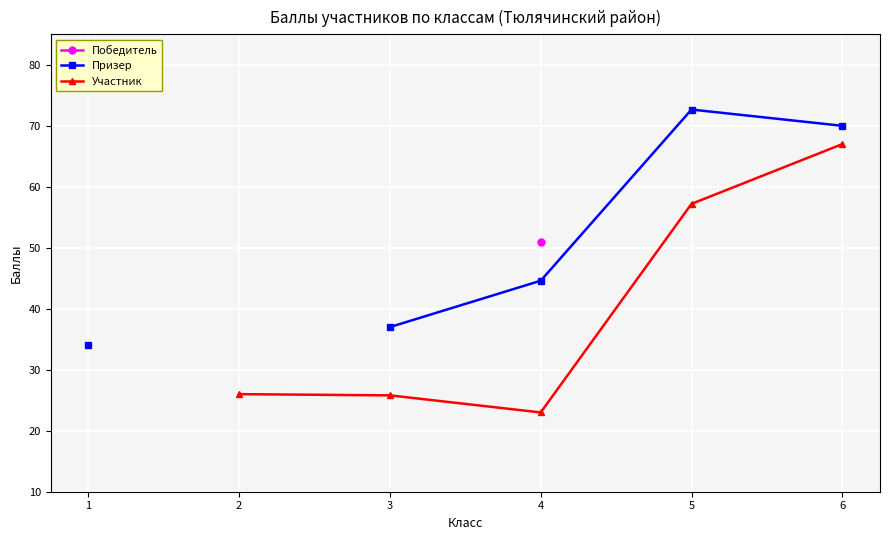

Where is Призер nearest to the value 53?

4